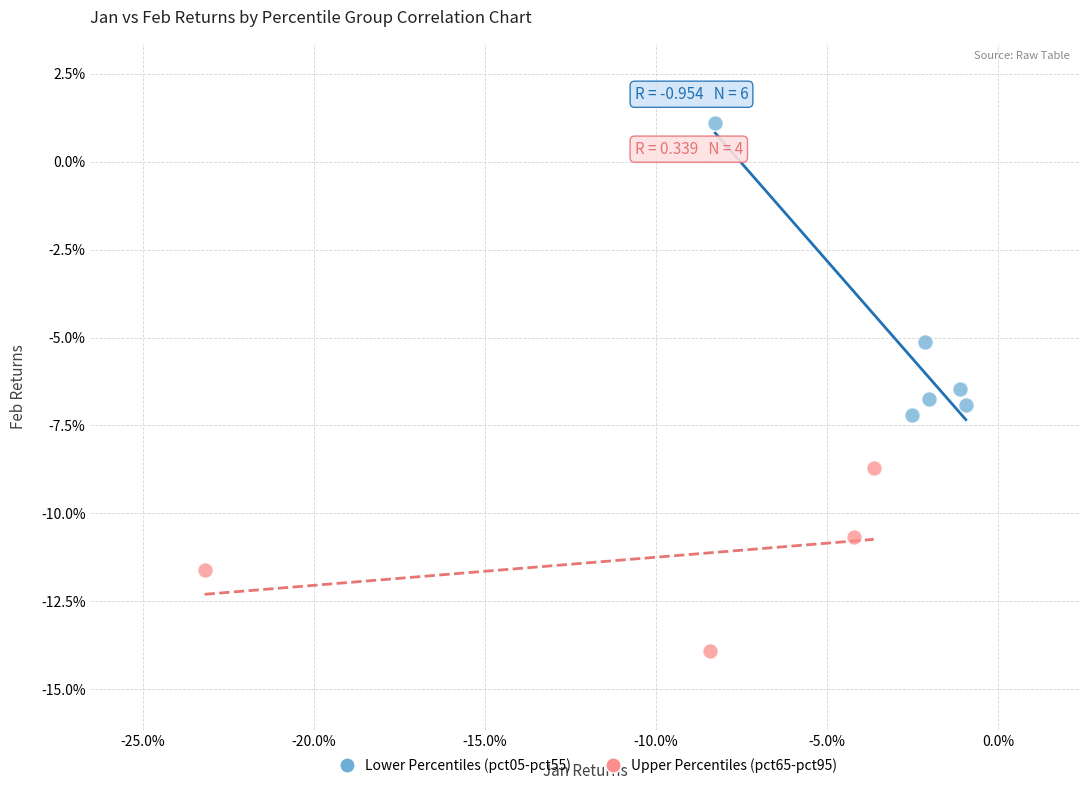

Which series reaches the maximum Y coordinate?

Lower Percentiles (pct05-pct55)